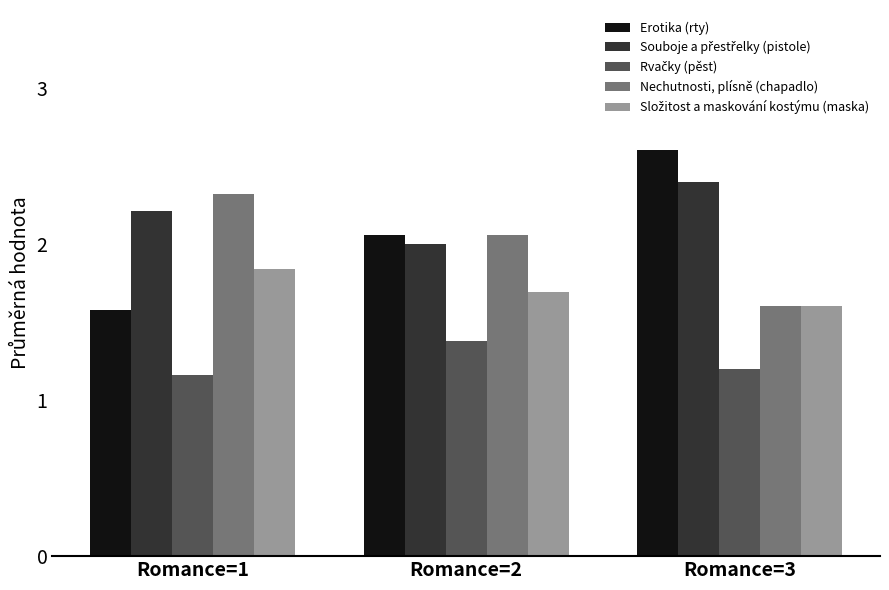

Which series has the largest range (max minus min)?

Erotika (rty)